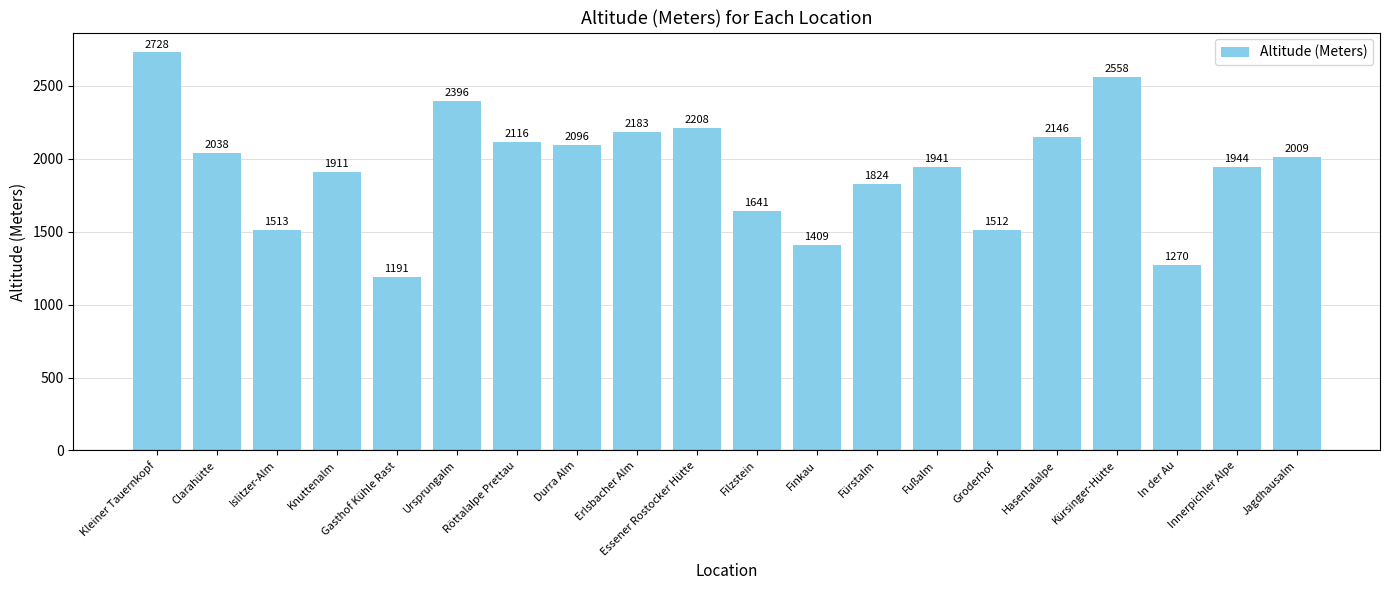

What is the sum of the values at Fußalm and Clarahütte?

3979